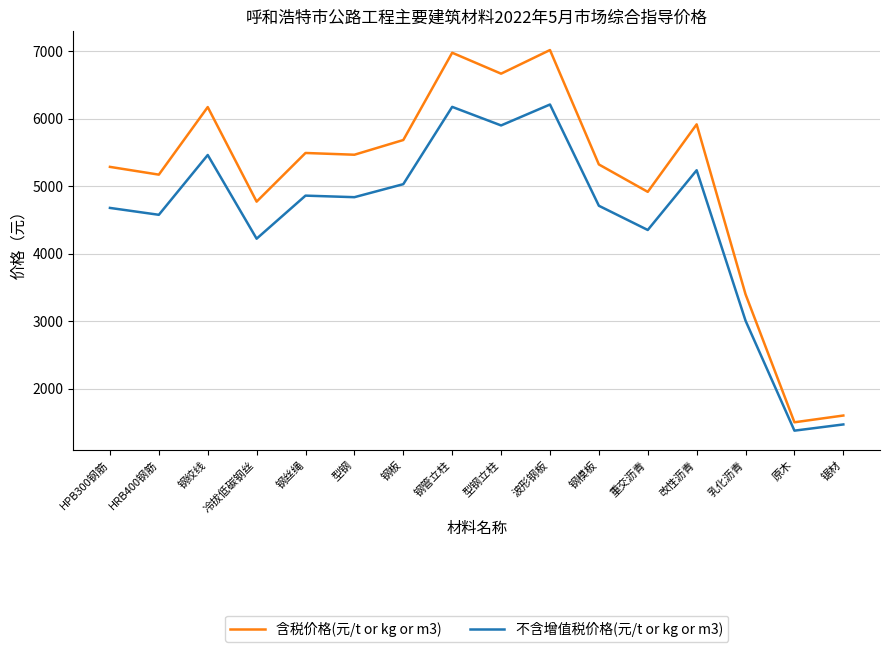

At which label does 不含增值税价格(元/t or kg or m3) first exceed 4835?

钢绞线